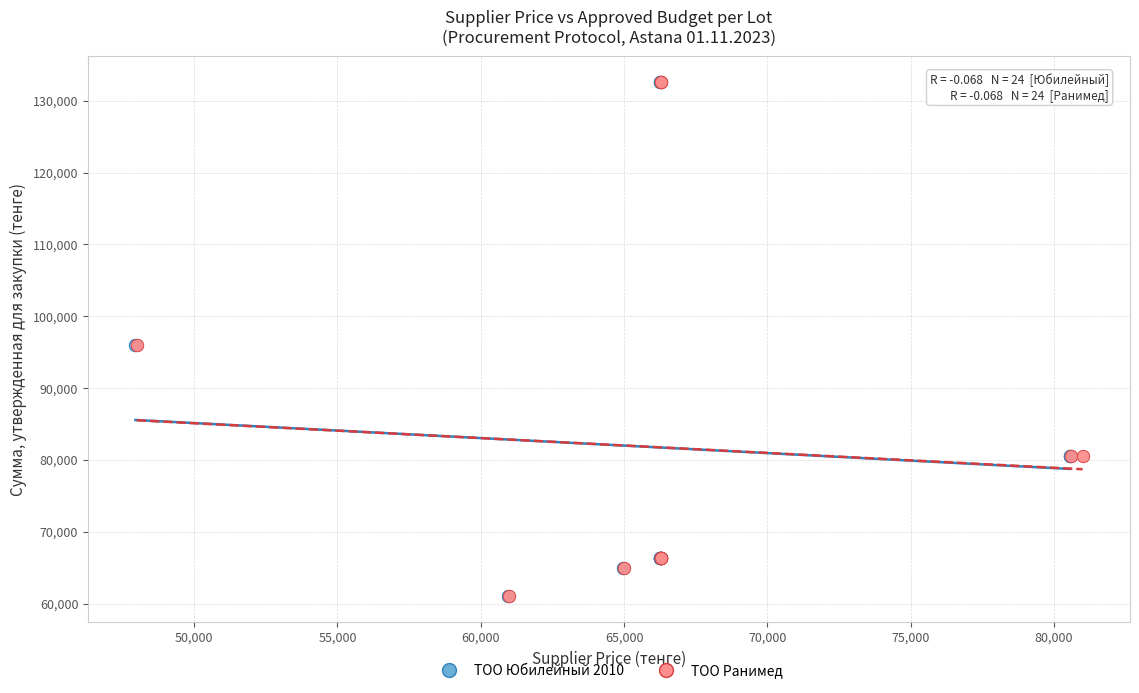

What are all the series names shown in the legend?

ТОО Юбилейный 2010, ТОО Ранимед